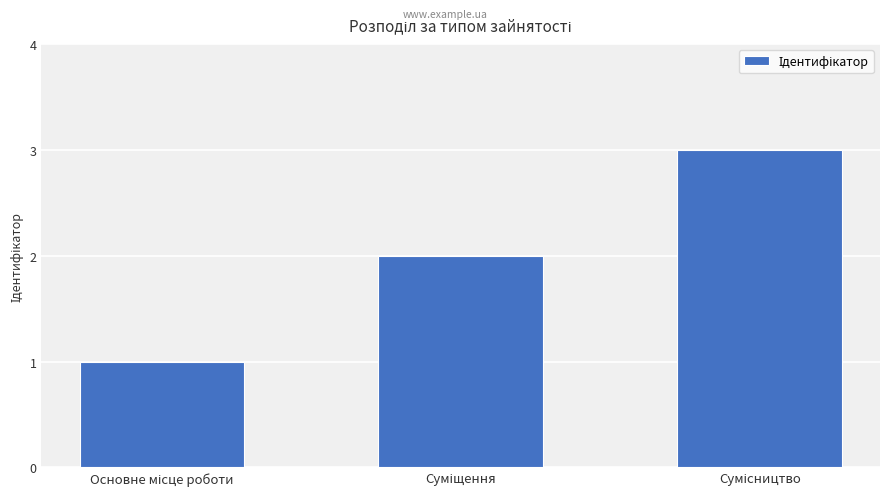

Count the values in the range 1 to 3.

3